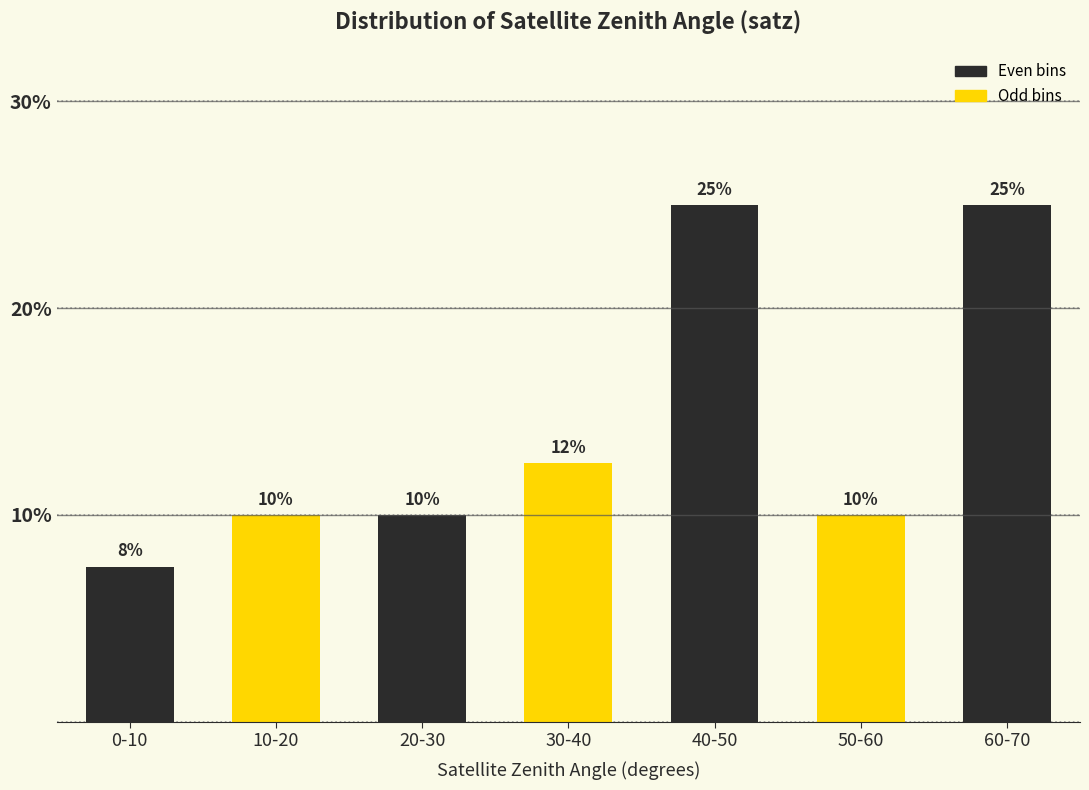

What is the maximum value shown in the chart?

25.0